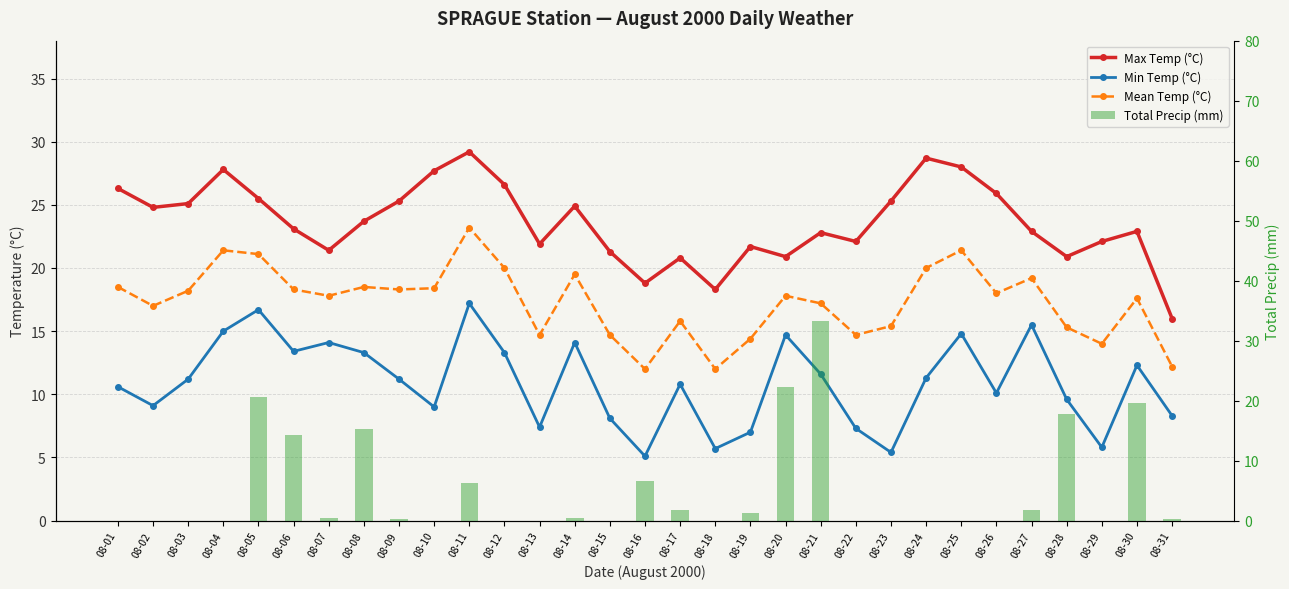

List the series in order of their peak value, lowest first.

Min Temp (°C), Mean Temp (°C), Max Temp (°C), Total Precip (mm)